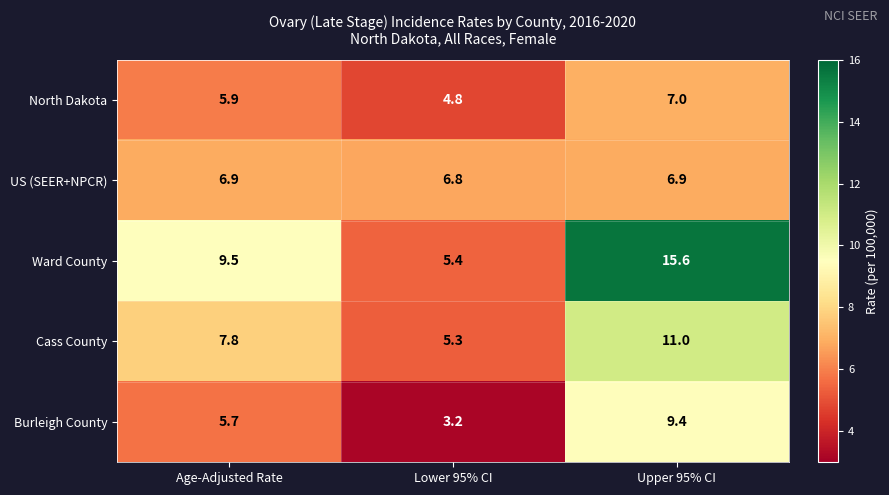

Which series has the largest total across all categories?

Ward County